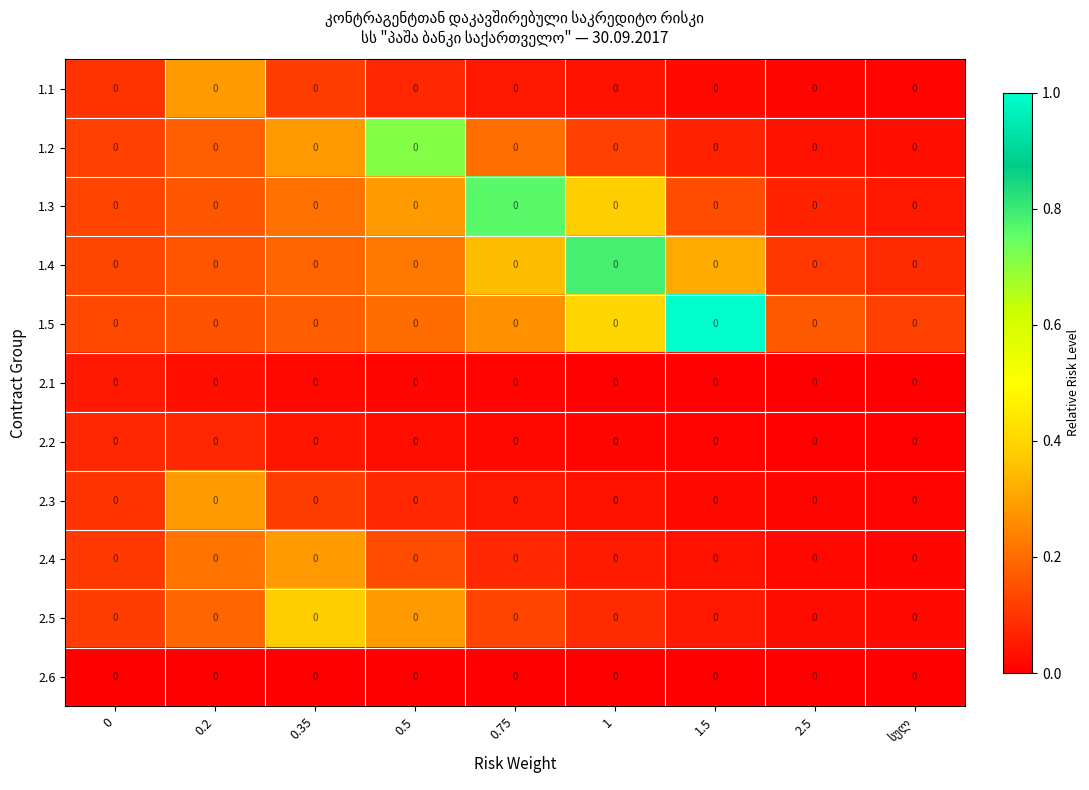

Rank the series at 1.5 from highest to lowest value.

1.5, 1.4, 1.3, 1.2, 2.5, 2.4, 1.1, 2.3, 2.2, 2.1, 2.6